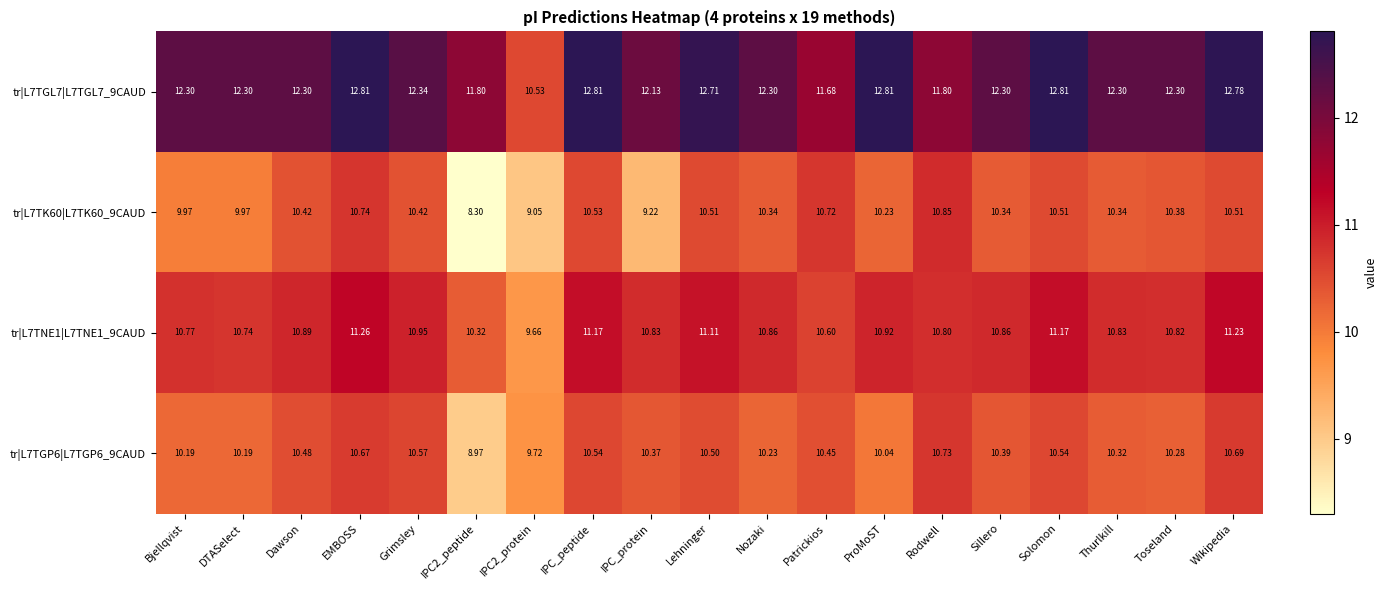

Where does the tr|L7TGP6|L7TGP6_9CAUD series first go above 10?

Bjellqvist